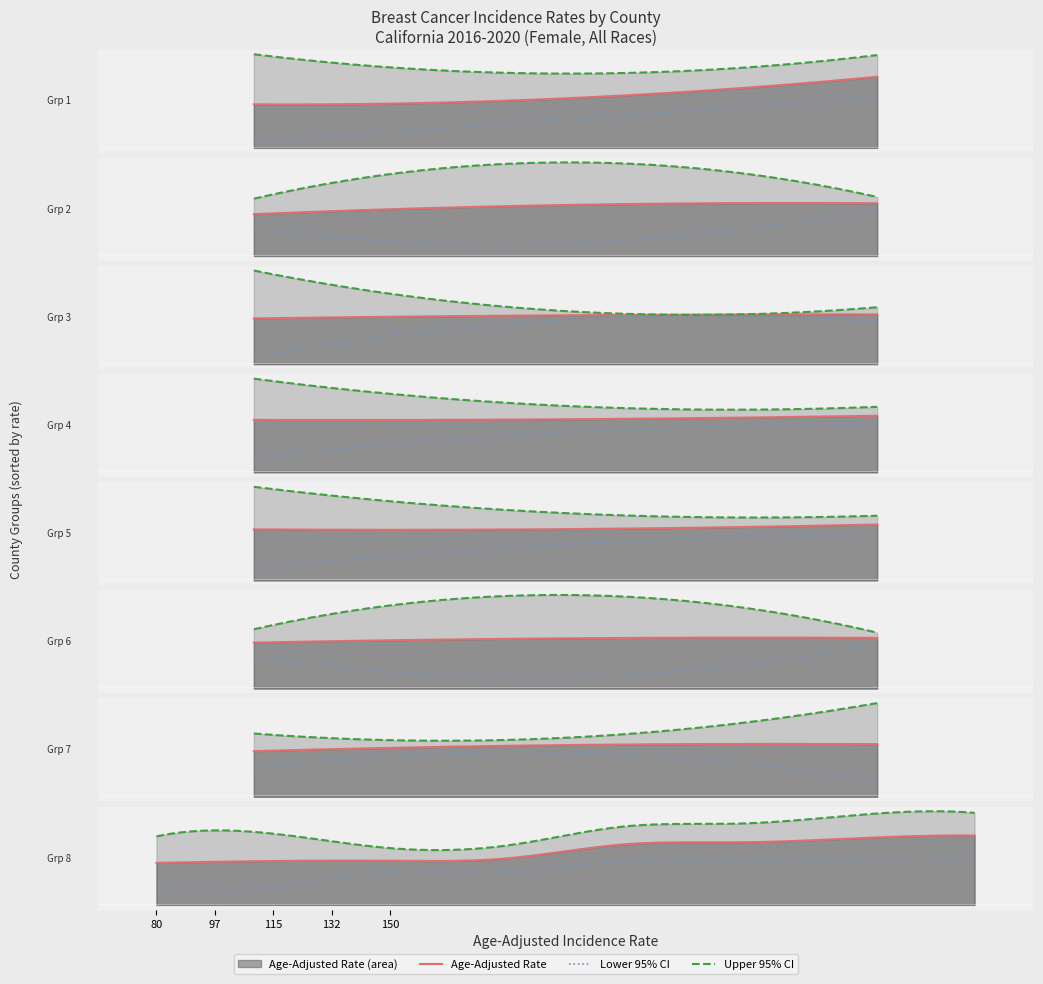

Which series has the widest spread of values?

Lower 95% CI